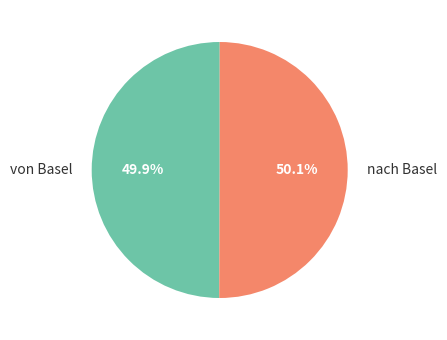

True or false: nach Basel accounts for 37% of the total.

False